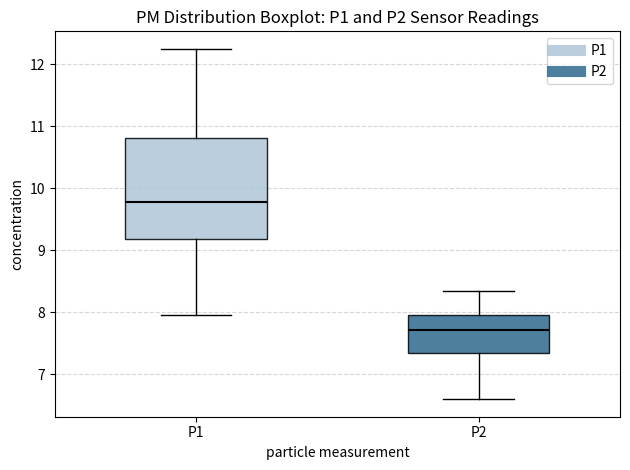

Which box has the highest median line?

P1